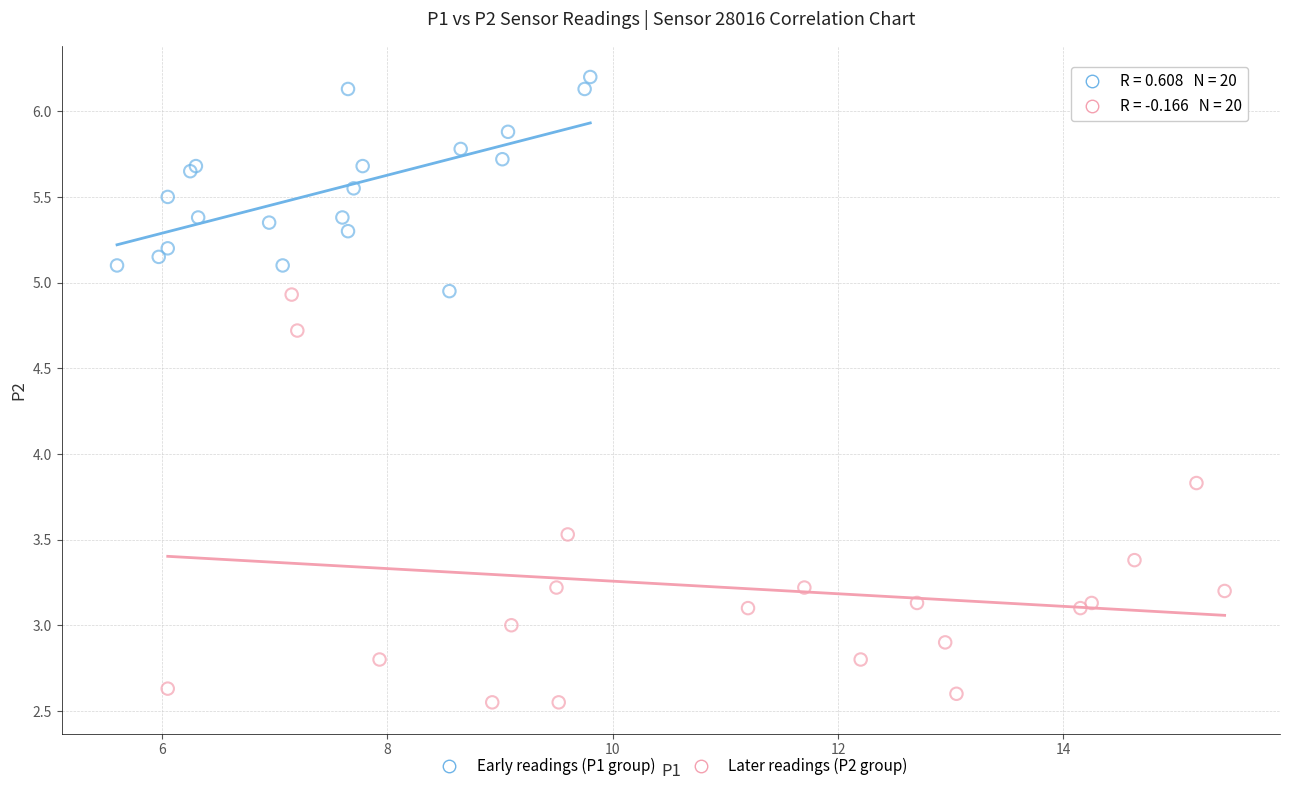

Which series has the largest Y range (max minus min)?

Later readings (P2 group)